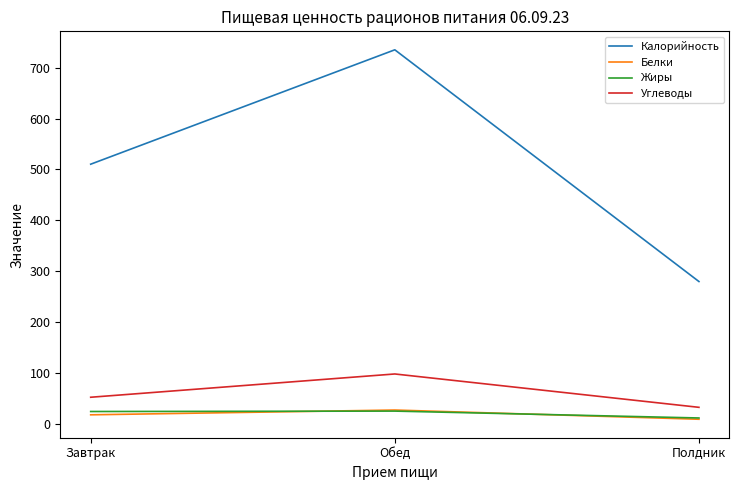

How many lines are shown in the chart?

4